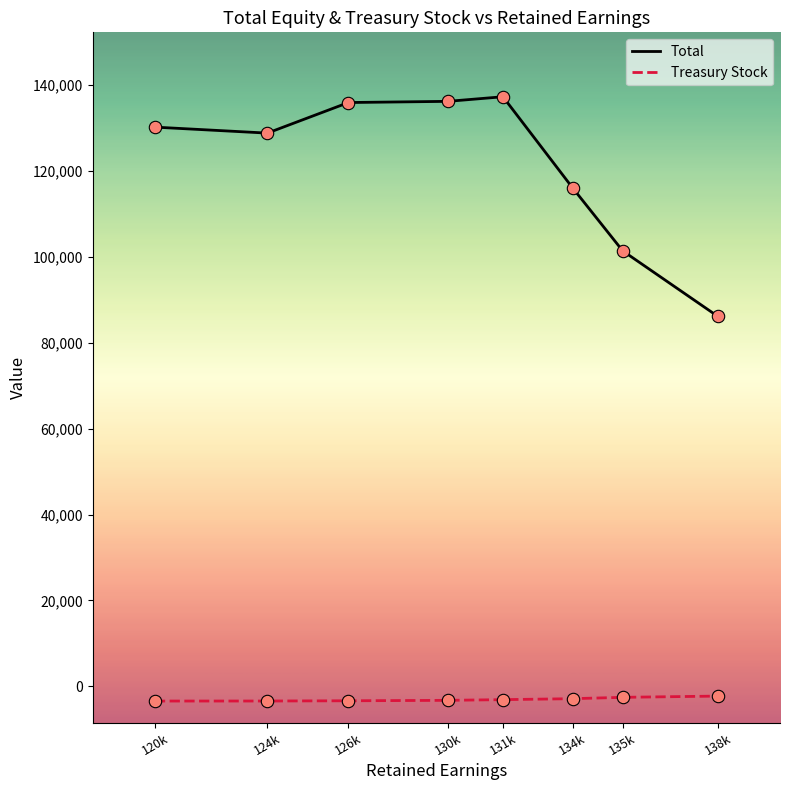

Which series has the largest total across all categories?

Total